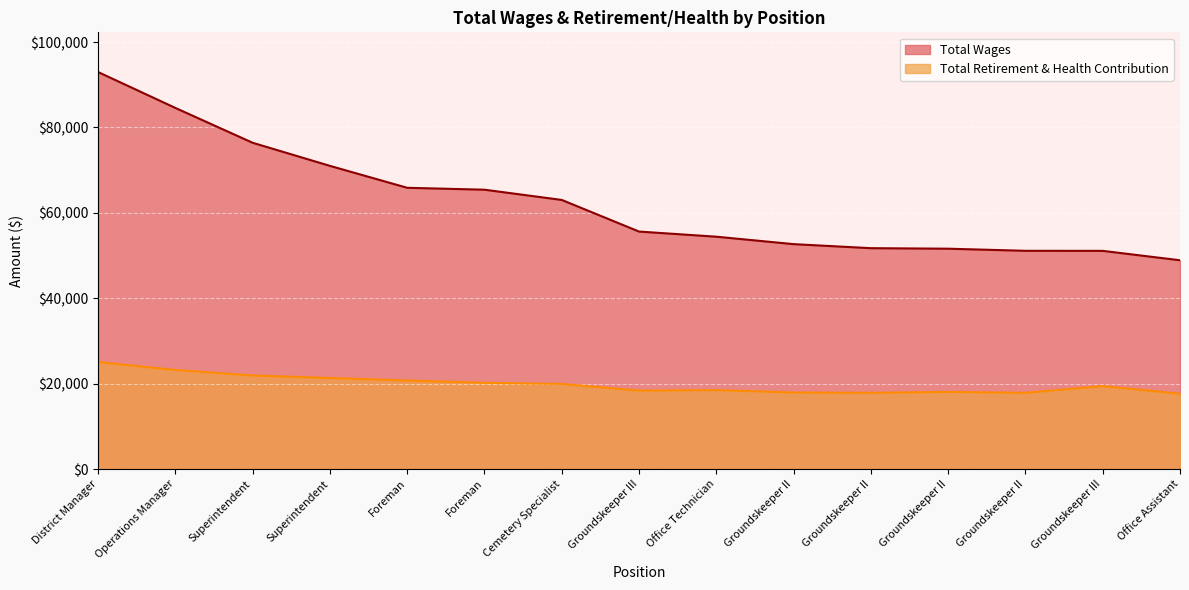

What is the label of the 10th point from the left?

Groundskeeper II